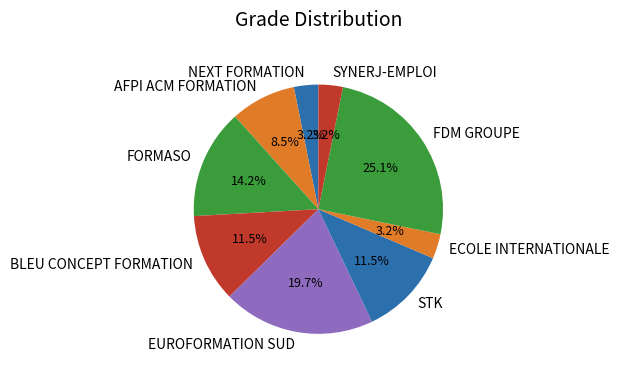

What percentage do AFPI ACM FORMATION and EUROFORMATION SUD together represent?

28.2%